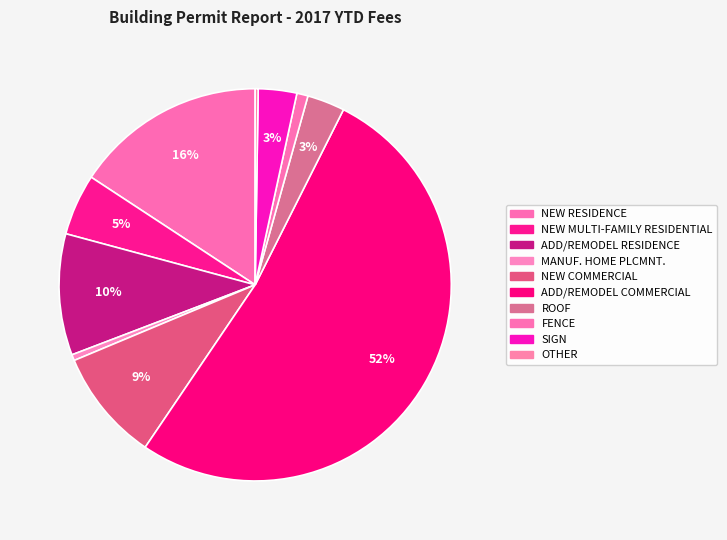

How many slices are in this pie chart?

10